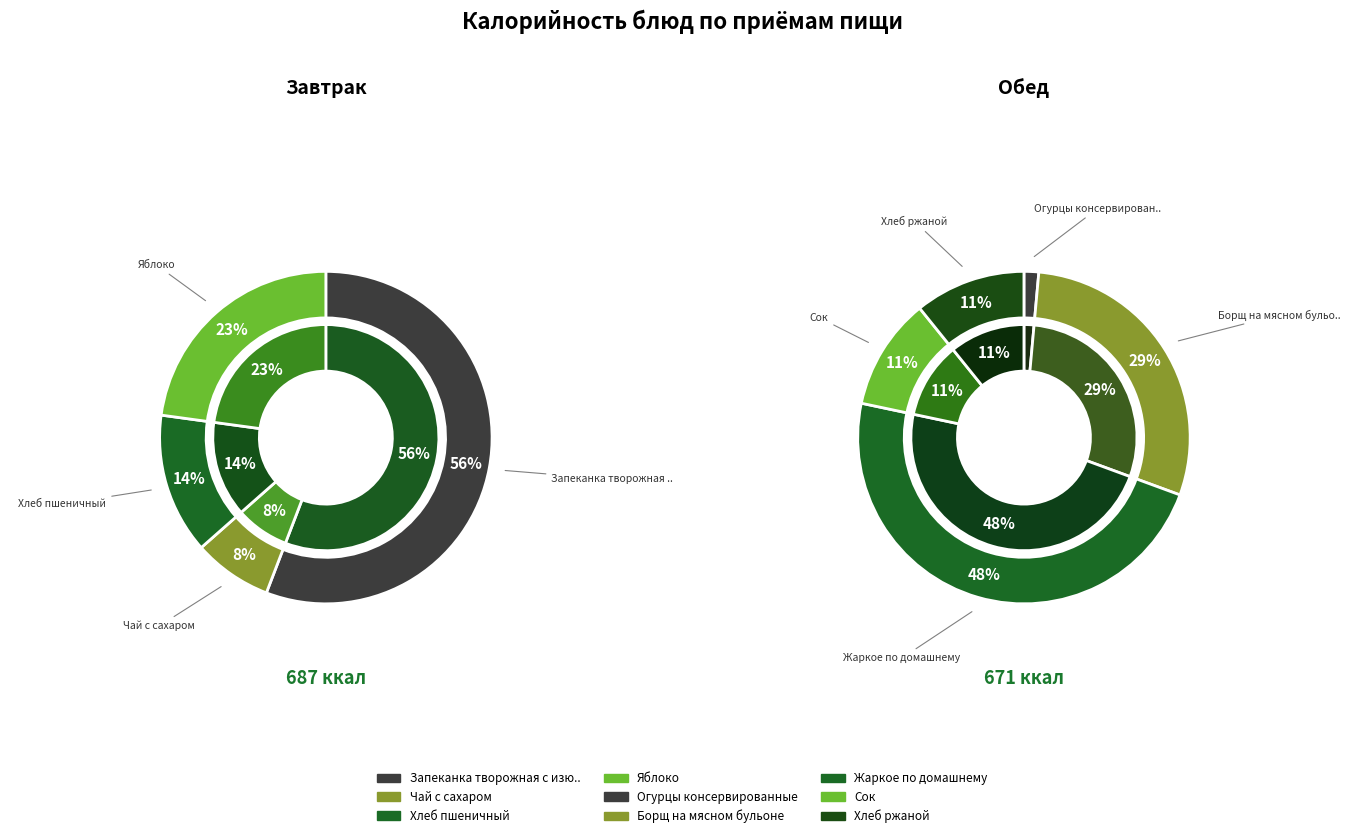

True or false: Жаркое по домашнему accounts for 29% of the total.

False